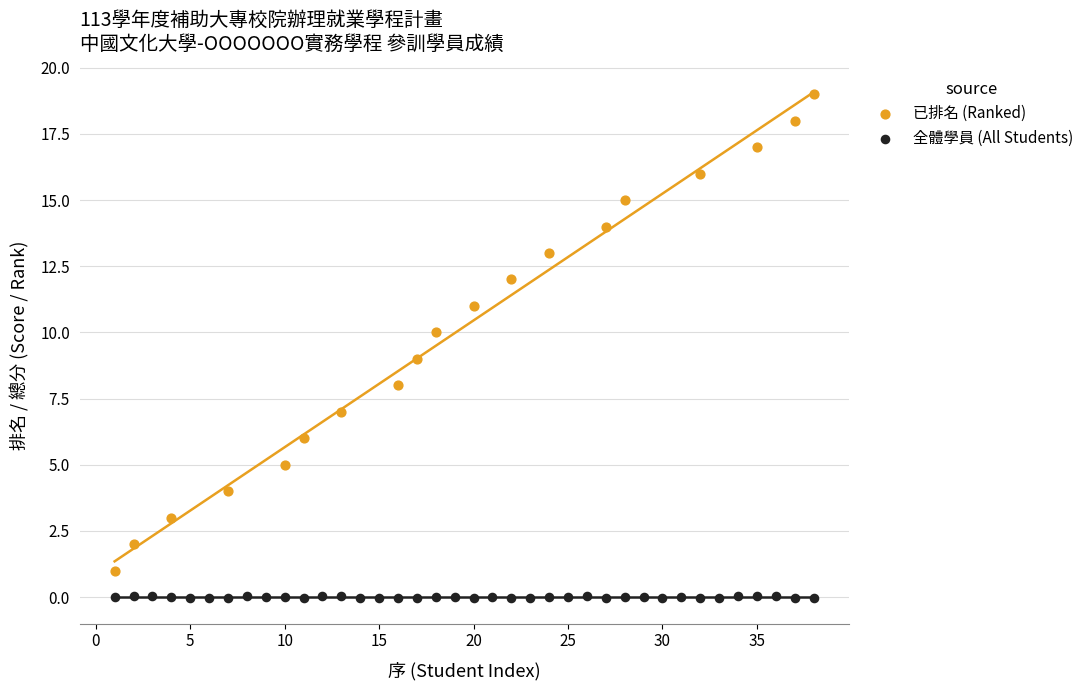

What are all the series names shown in the legend?

已排名 (Ranked), 全體學員 (All Students)